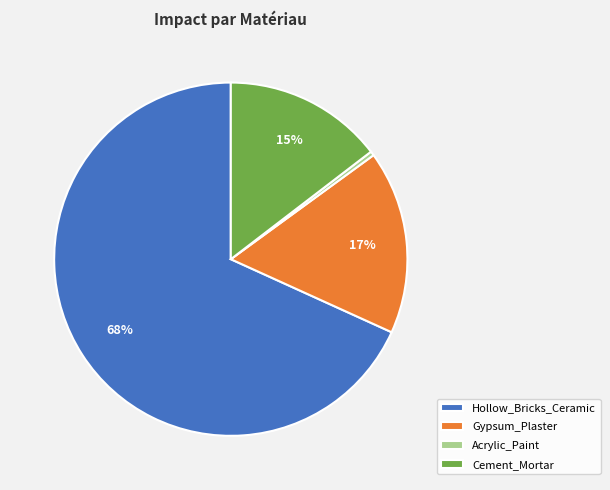

Does Gypsum_Plaster account for over 50% of the chart?

No